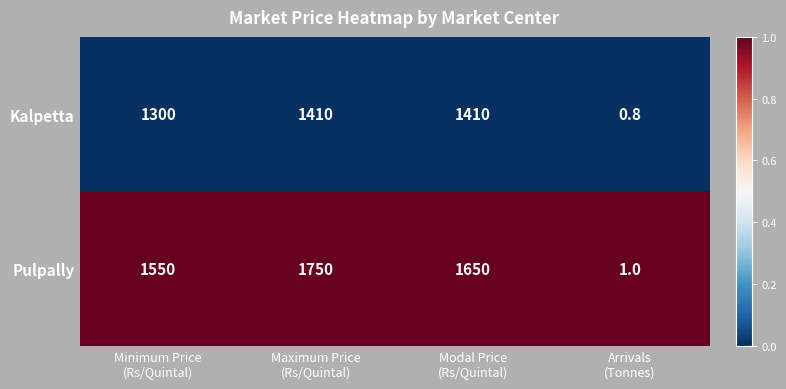

At which category is the sum across all series the highest?

Maximum Price
(Rs/Quintal)